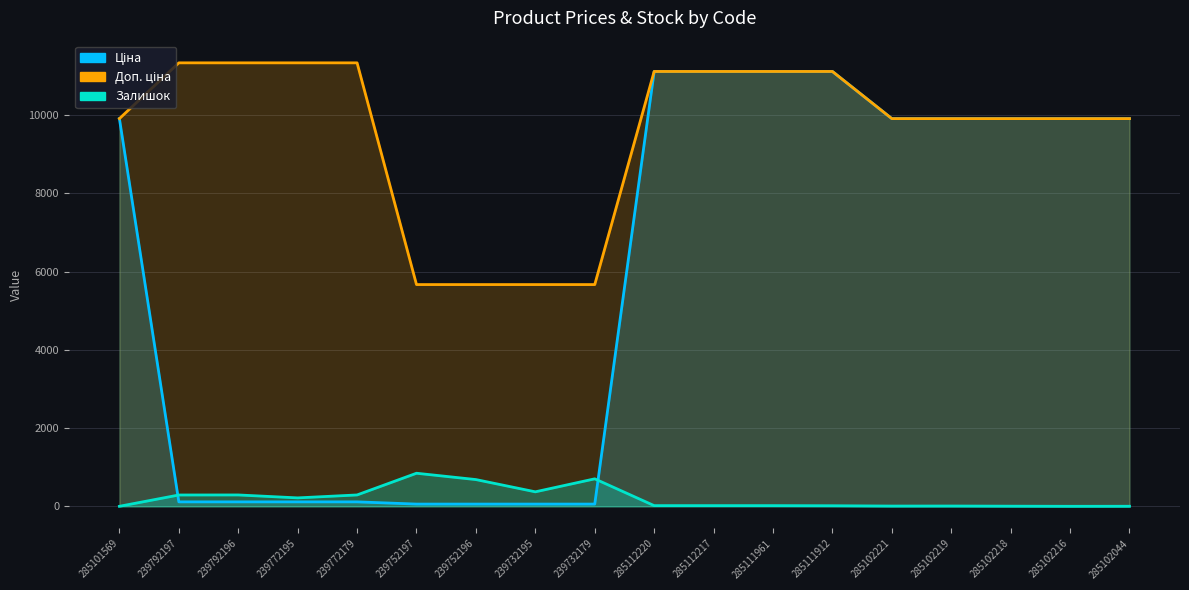

What position from the left is 285102044?

18